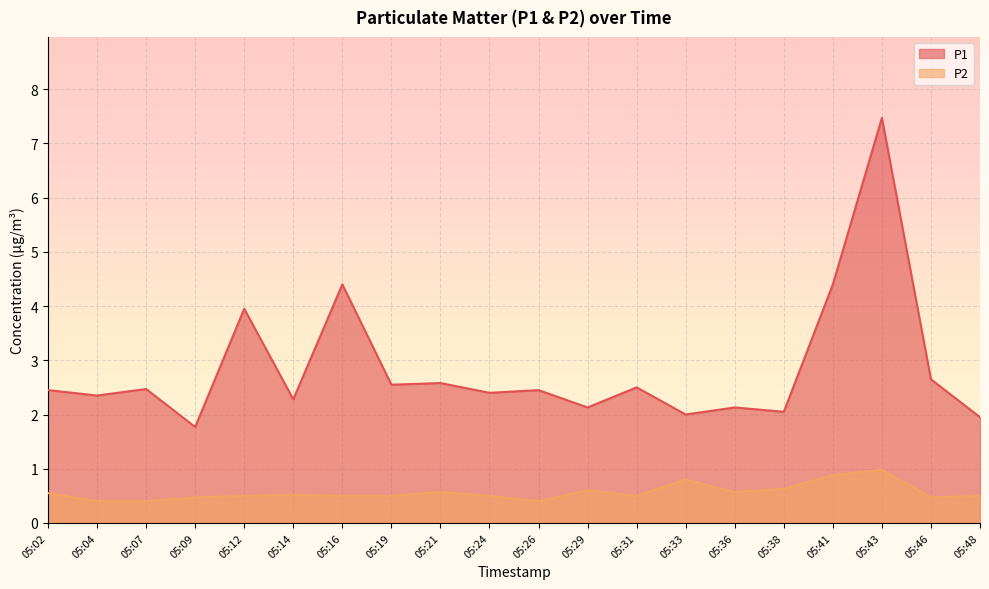

Reading right to left, extract all data points from this chart.

P1: 1.9	2.6	7.5	4.4	2.0	2.1	2.0	2.5	2.1	2.5	2.4	2.6	2.5	4.4	2.3	4.0	1.8	2.5	2.4	2.5
P2: 0.5	0.5	1.0	0.9	0.6	0.6	0.8	0.5	0.6	0.4	0.5	0.6	0.5	0.5	0.5	0.5	0.5	0.4	0.4	0.6